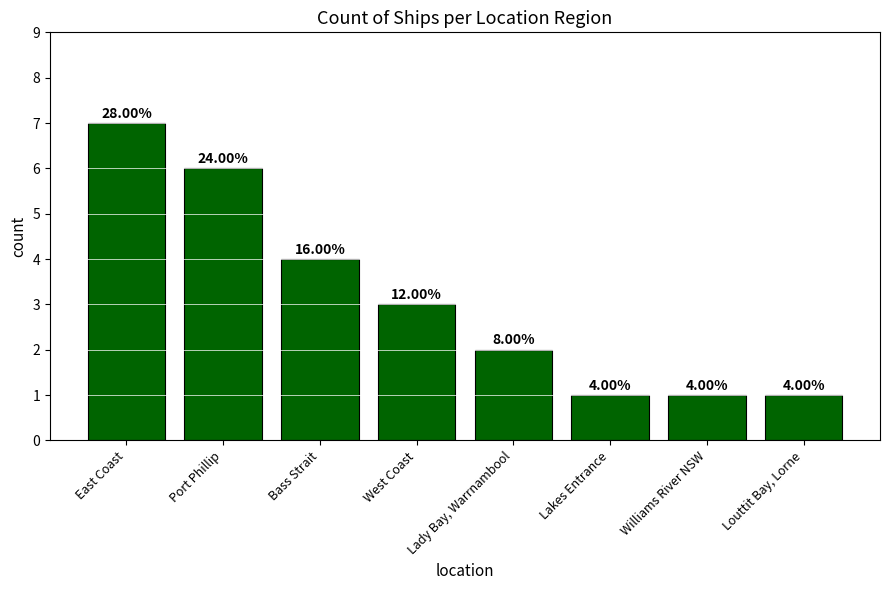

What is the minimum value shown in the chart?

1